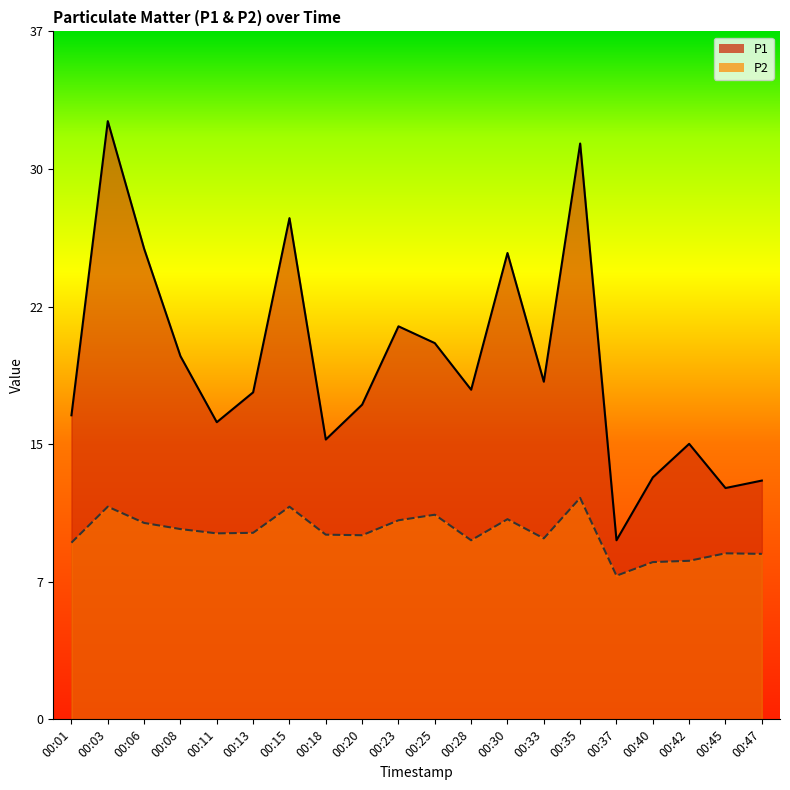

True or false: P2 has a value of 15.7 at 00:01.

False